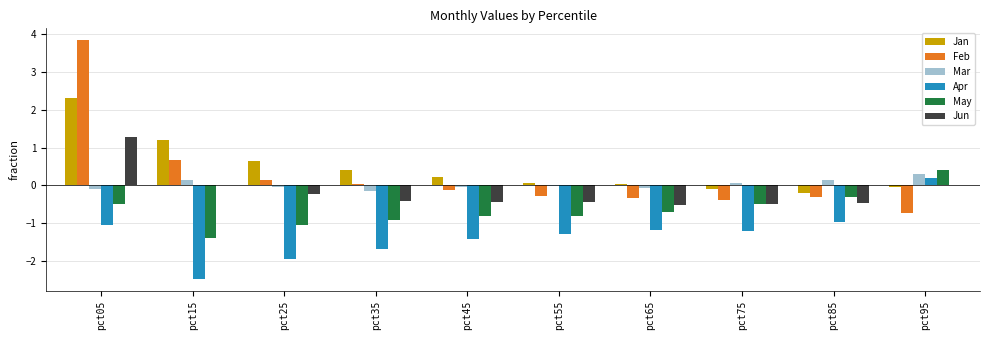

At which category is the sum across all series the highest?

pct05